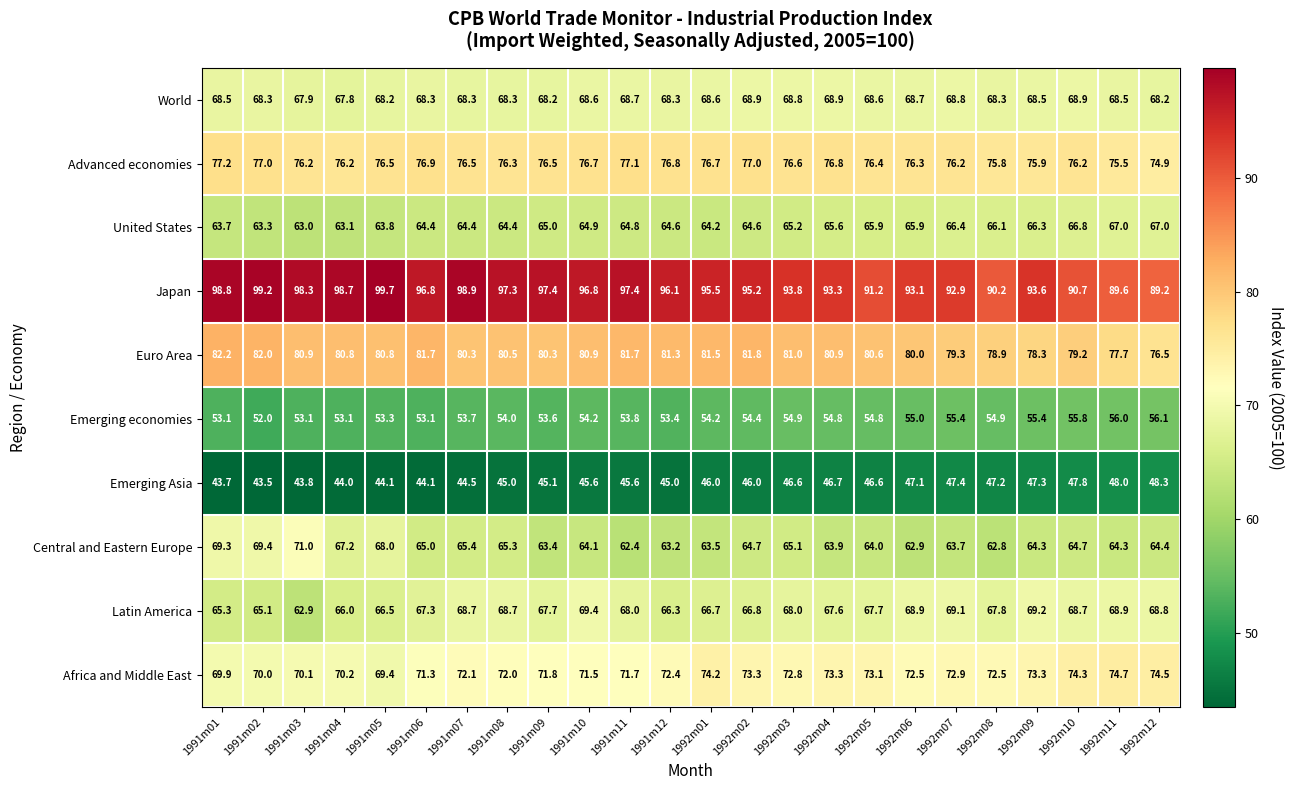

Rank the series at 1992m11 from highest to lowest value.

Japan, Euro Area, Advanced economies, Africa and Middle East, Latin America, World, United States, Central and Eastern Europe, Emerging economies, Emerging Asia